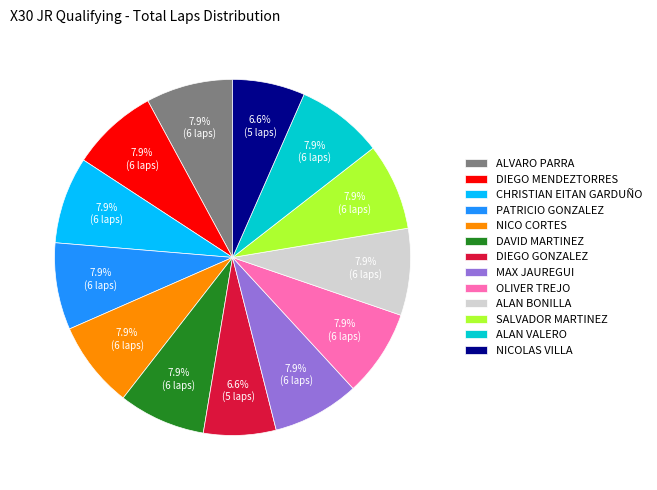

What is the ratio of the value at ALAN BONILLA to the value at CHRISTIAN EITAN GARDUÑO?

1.0